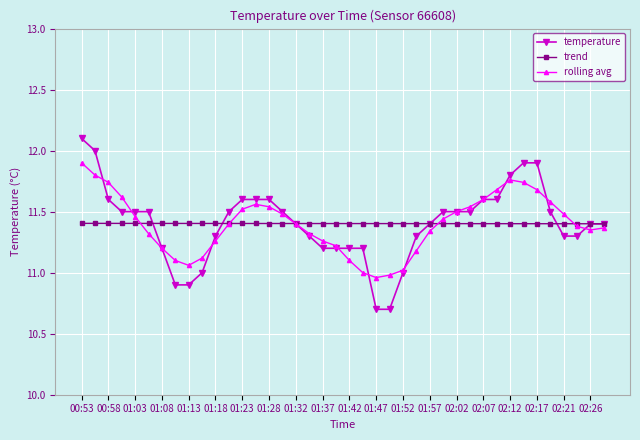

What is the maximum value shown in the chart?

12.1